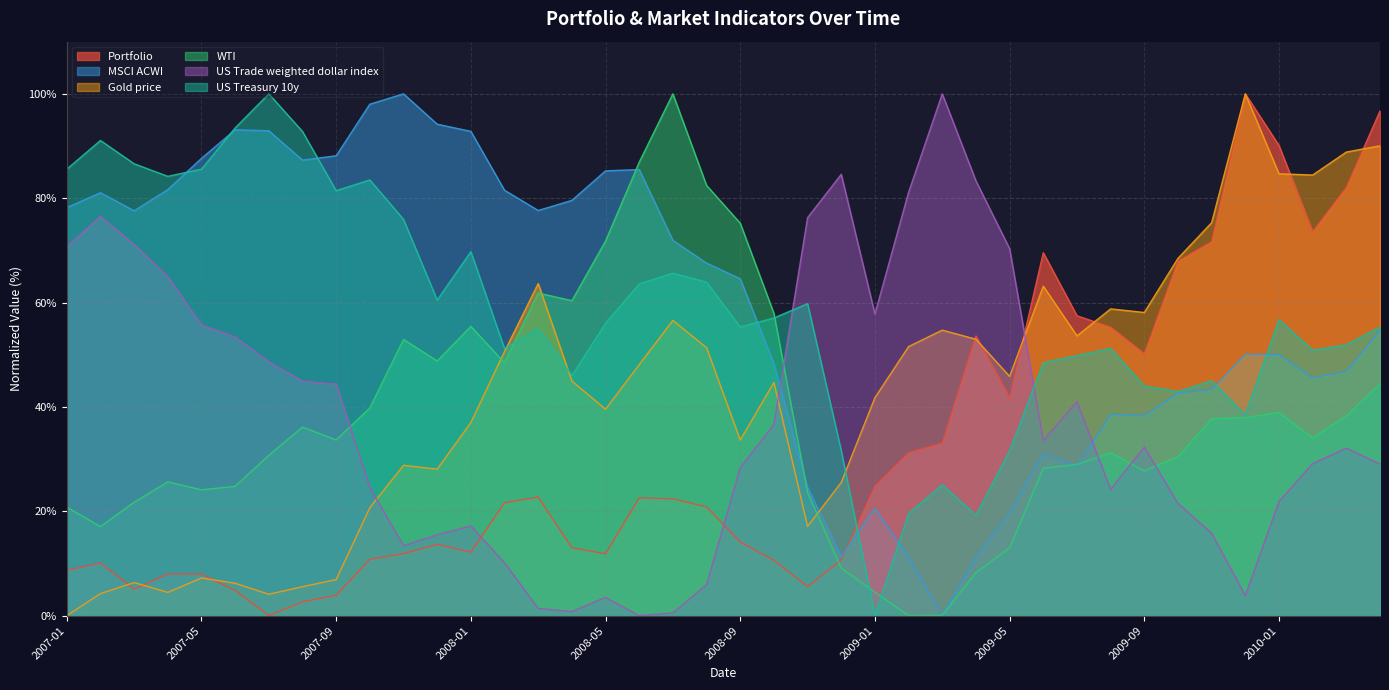

How many lines are shown in the chart?

6